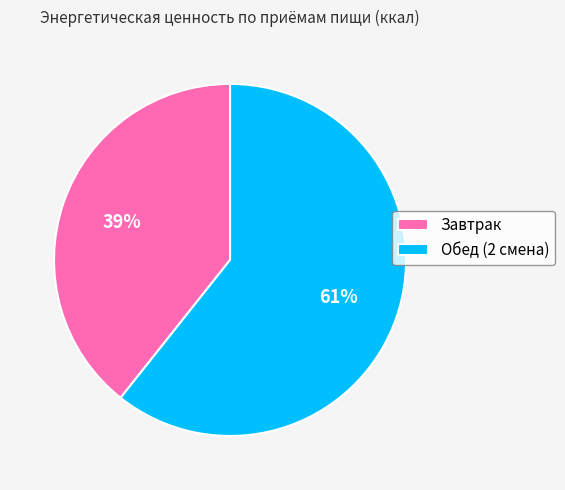

To the nearest percent, what portion does Обед (2 смена) represent?

61%